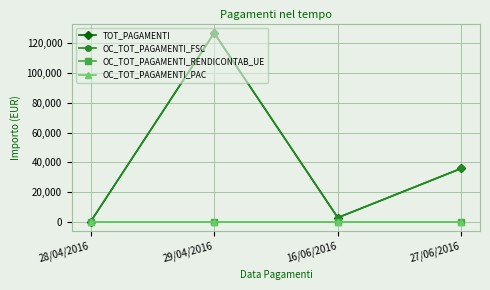

Does the chart have visible grid lines?

Yes